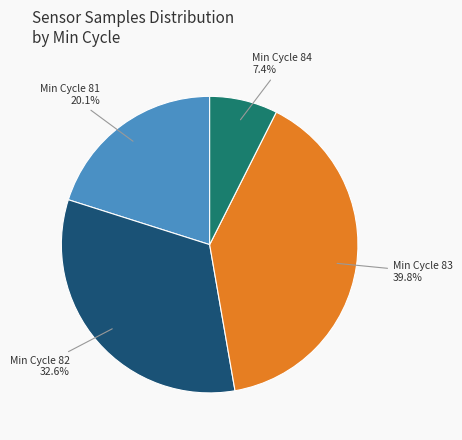

Which category has the biggest portion of the pie?

Min Cycle 83